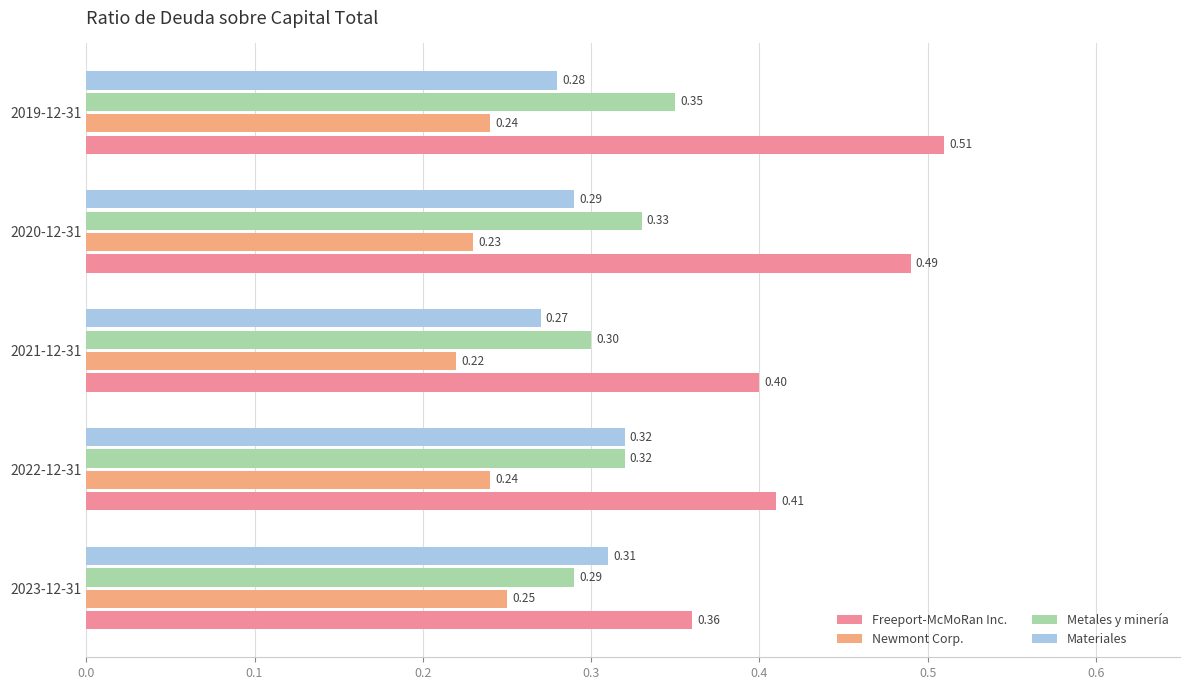

At how many categories does at least one series exceed 0?

5